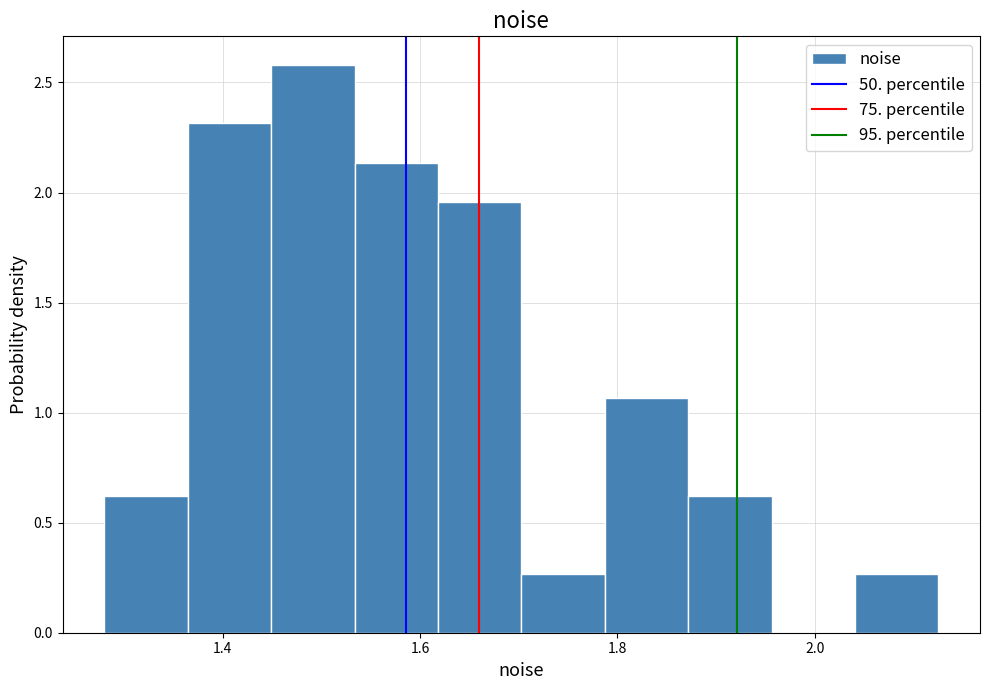

Reading left to right, transcribe this chart: for each bar, give the range it covers on the x-axis and its height. Neither the bar edges nor the heights are printed on the chart, so give them approximately, as read against the axes.

1.28 to 1.36: 0.60
1.36 to 1.44: 2.30
1.44 to 1.54: 2.60
1.54 to 1.62: 2.15
1.62 to 1.70: 1.95
1.70 to 1.78: 0.25
1.78 to 1.88: 1.05
1.88 to 1.96: 0.60
1.96 to 2.04: 0
2.04 to 2.12: 0.25